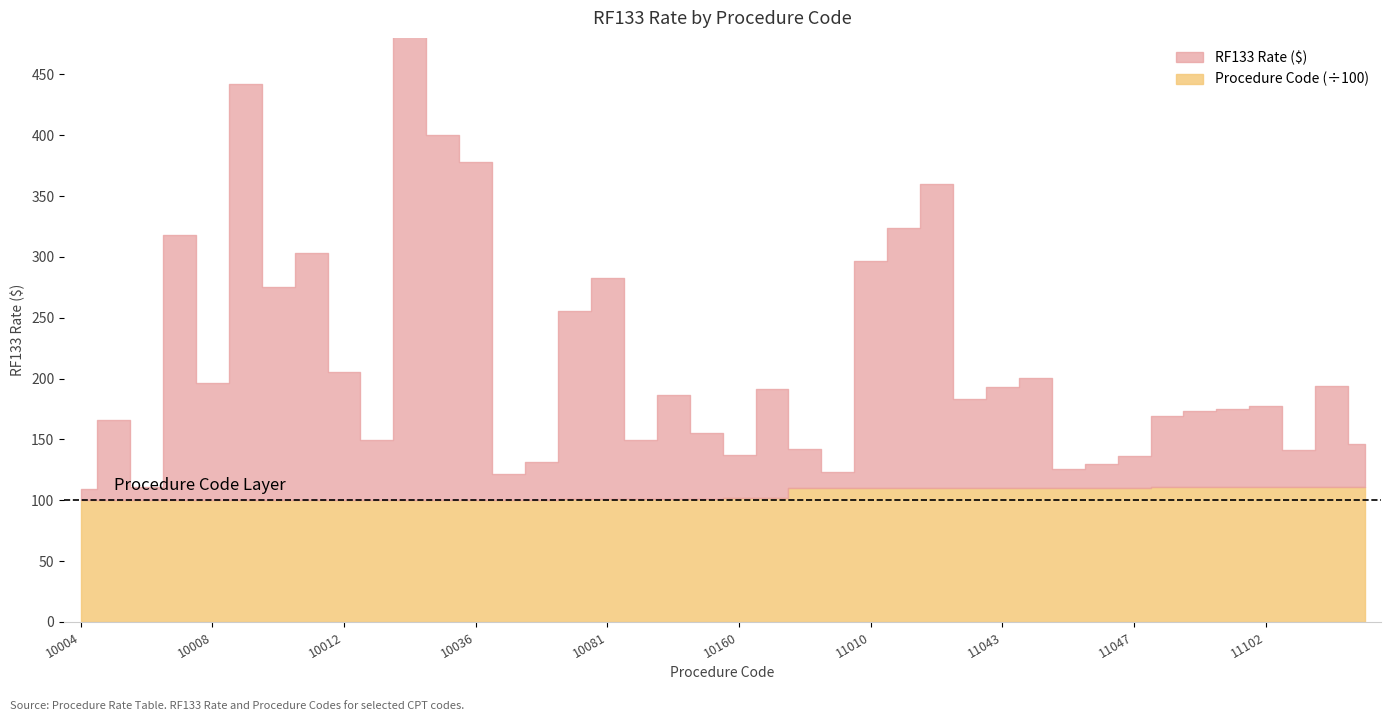

What is the sum of the values at 10035 and 10140?

201.8